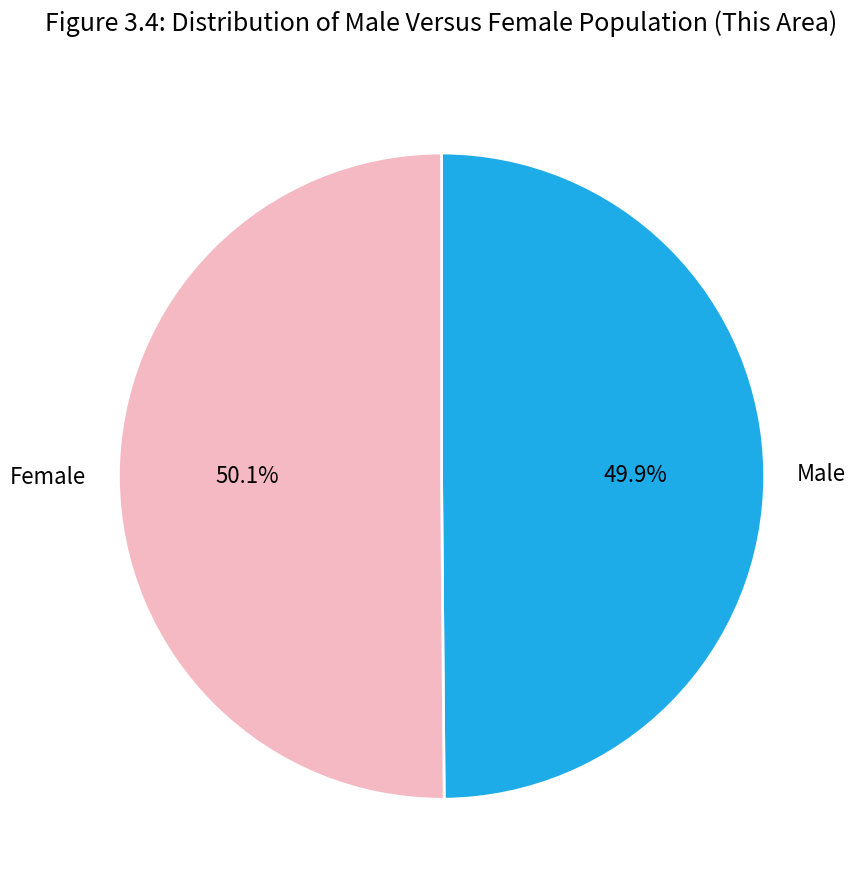

The Female slice represents 62% of the pie. True or false?

False